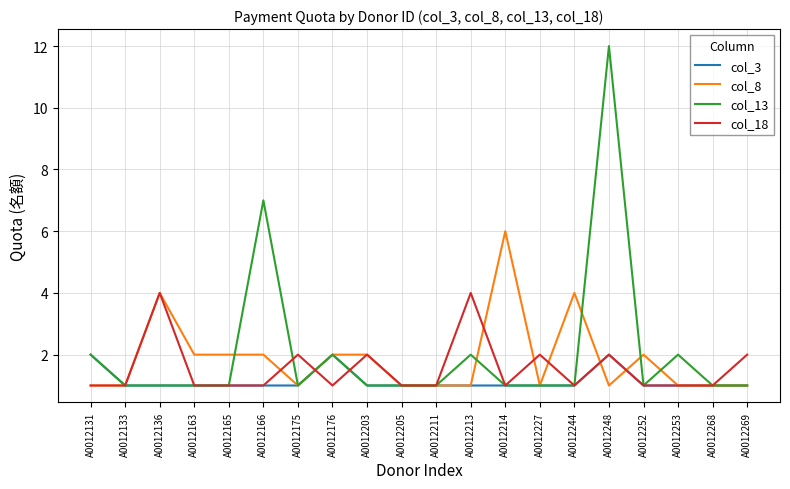

How many lines are shown in the chart?

4